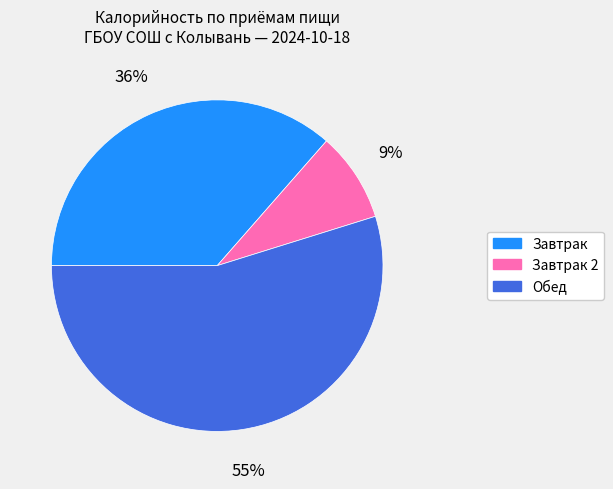

To the nearest percent, what is the average slice percentage?

33%